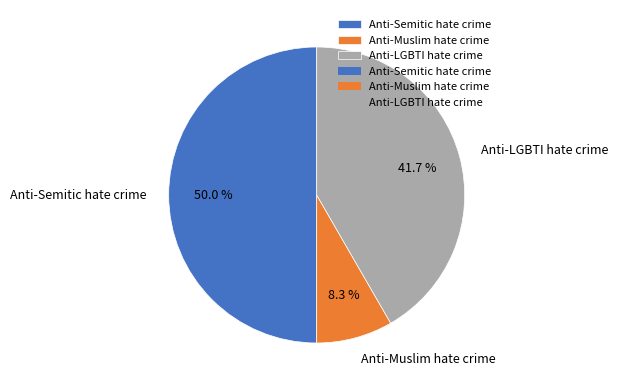

To the nearest percent, what portion does Anti-Semitic hate crime represent?

50%